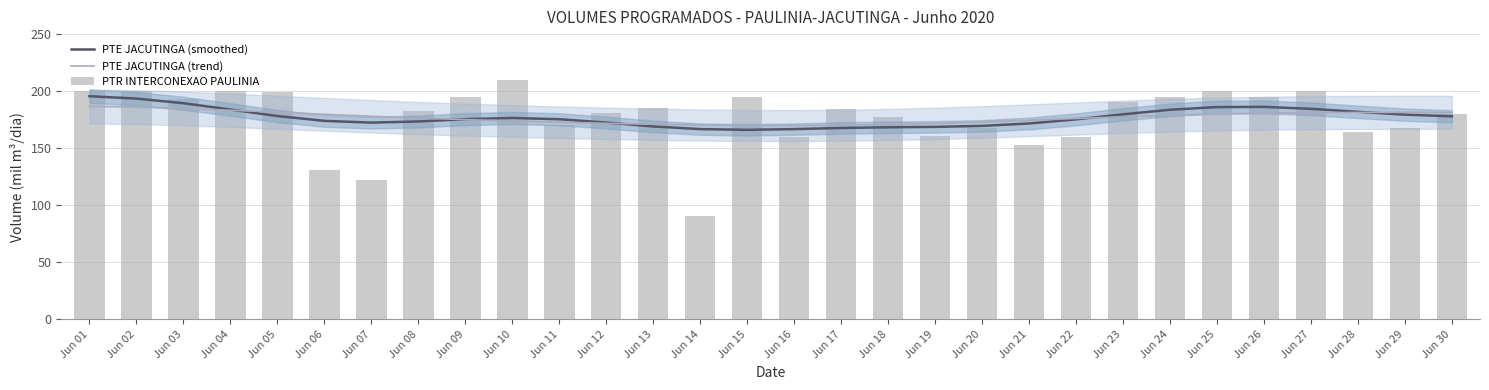

What are all the series names shown in the legend?

PTE JACUTINGA (smoothed), PTE JACUTINGA (trend), PTR INTERCONEXAO PAULINIA